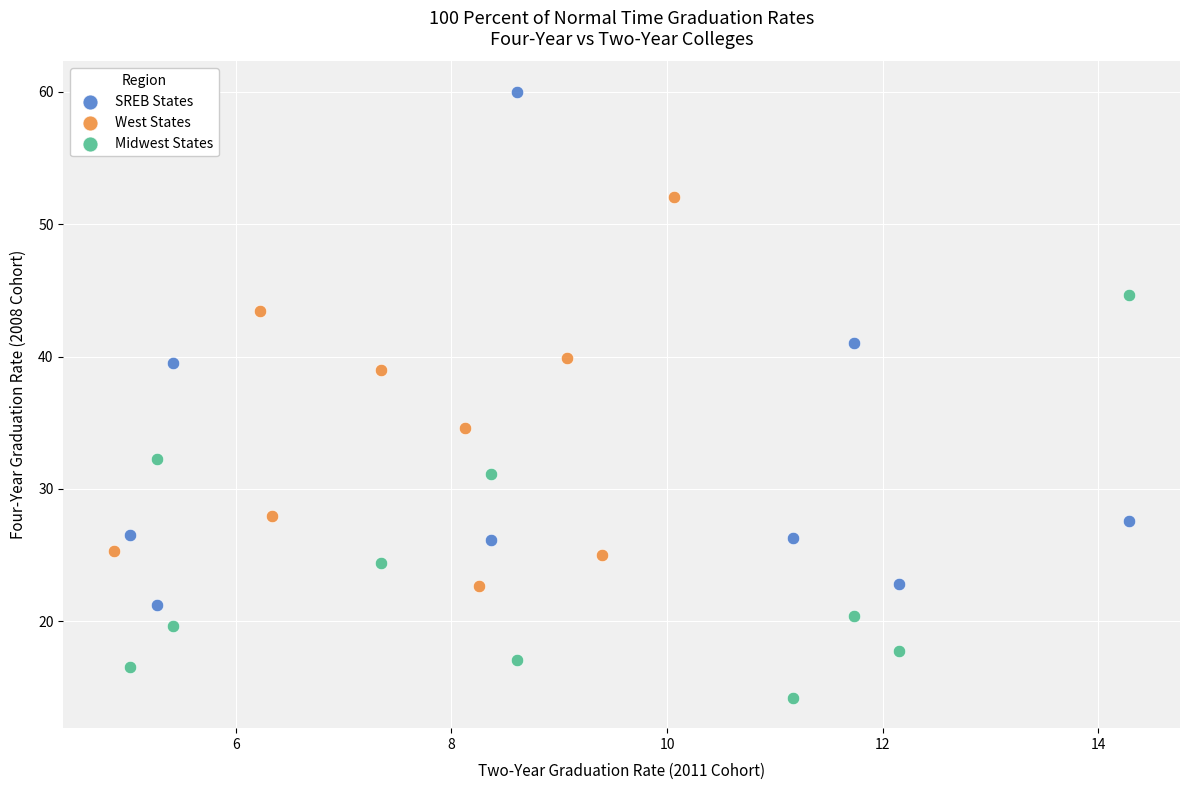

Which series reaches the maximum Y coordinate?

SREB States